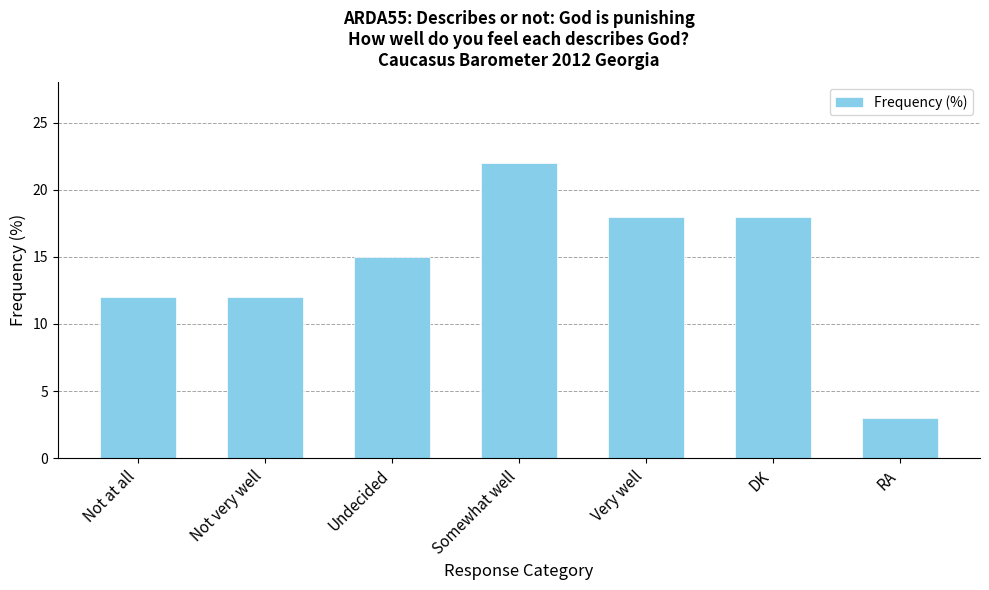

Which has a higher value, Undecided or Not very well?

Undecided